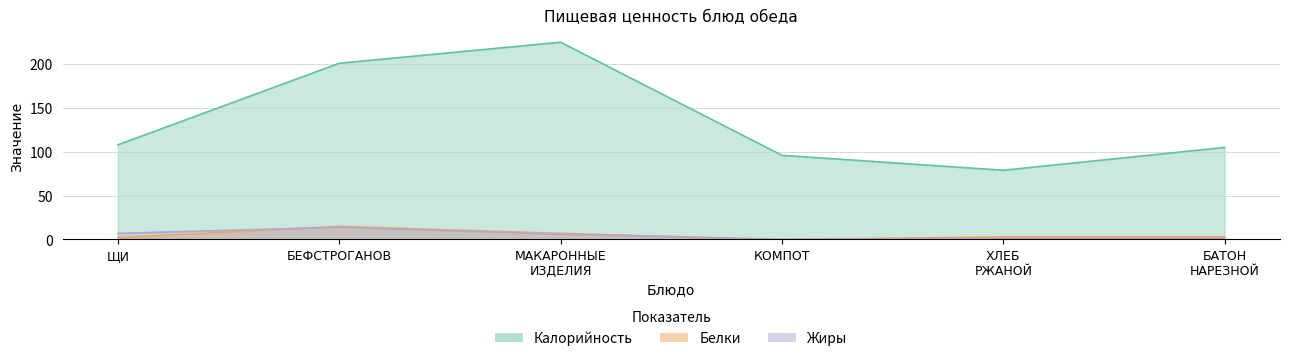

What position from the left is БЕФСТРОГАНОВ?

2